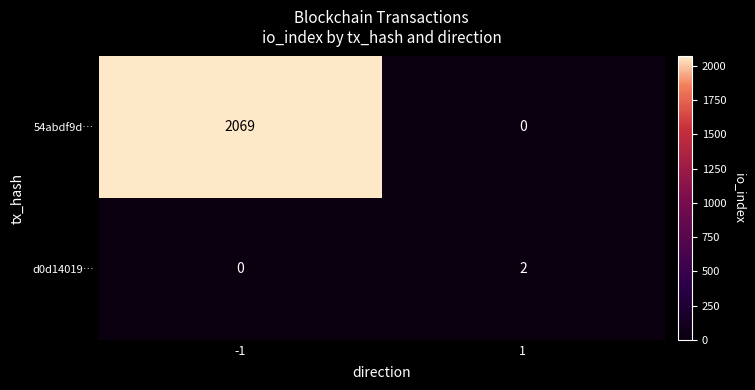

What is the sum of all 54abdf9d… values?

2069